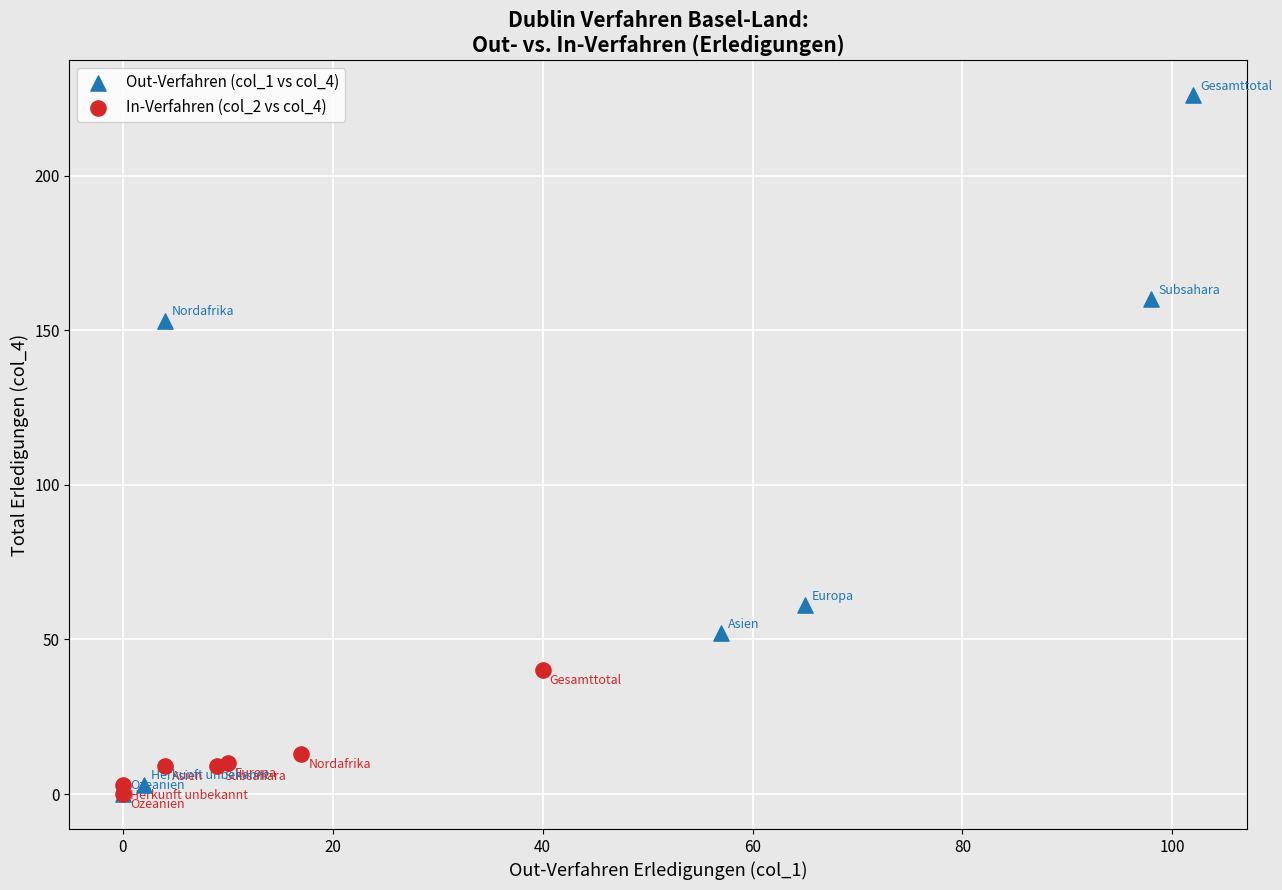

Which series reaches the maximum Y coordinate?

Out-Verfahren (col_1 vs col_4)